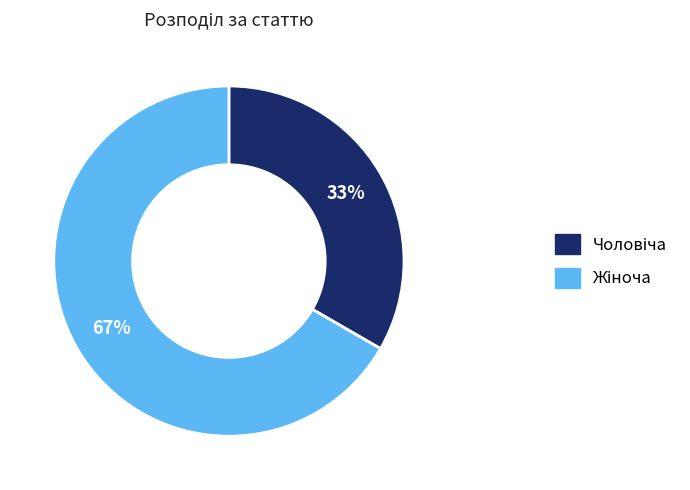

Is there any slice that represents more than half of the pie?

Yes